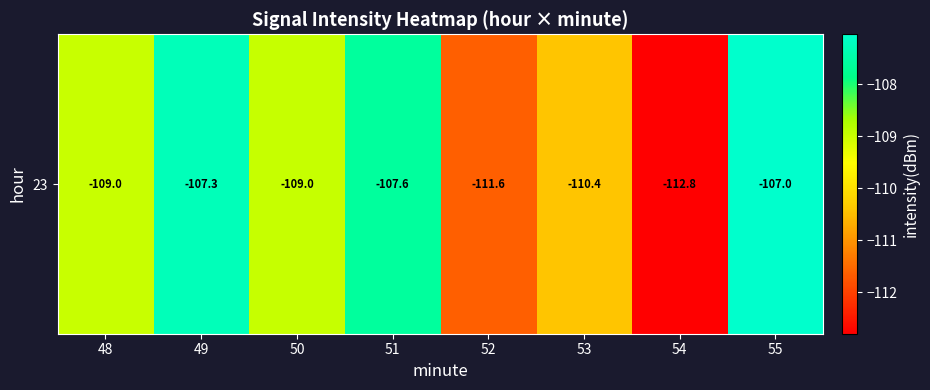

Which has a higher value, 49 or 51?

49